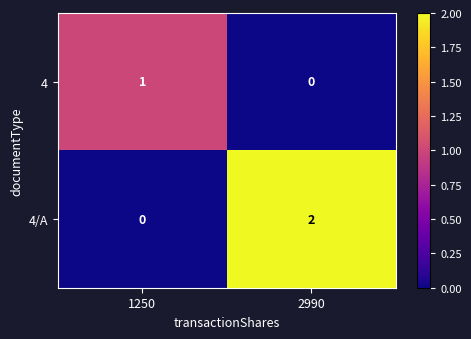

Reading right to left, list all the values displayed in this chart.

4: 2990=0	1250=1
4/A: 2990=2	1250=0